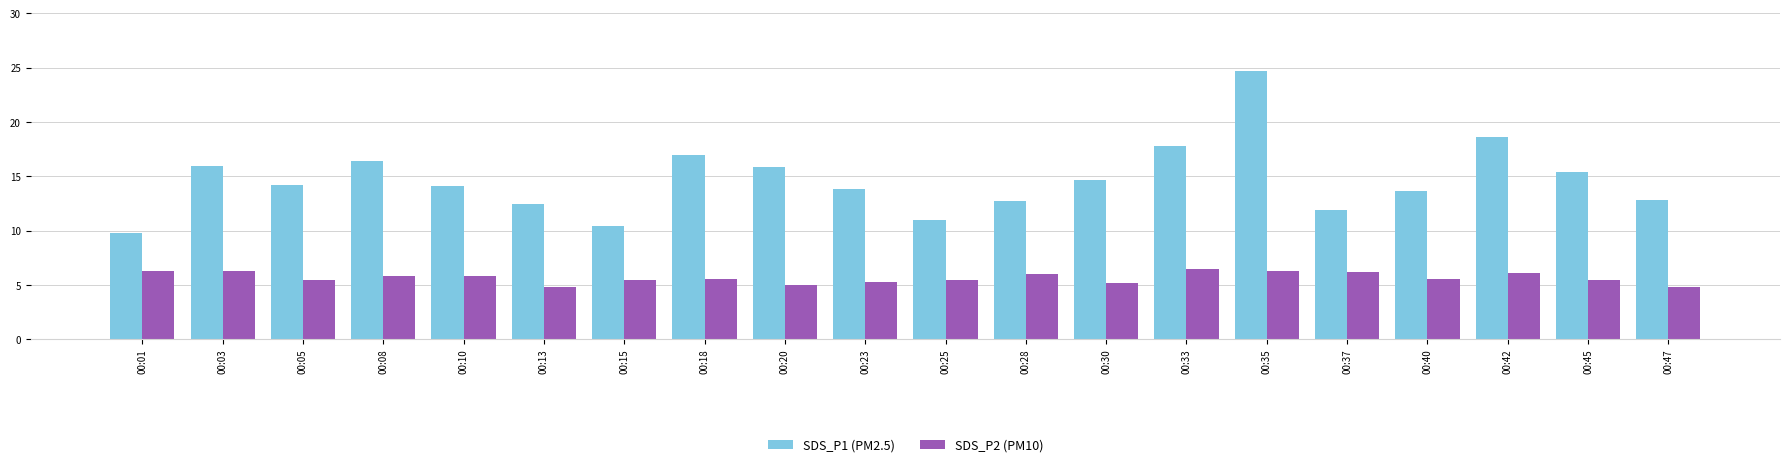

True or false: SDS_P2 (PM10) has a value of 5.5 at 00:05.

True